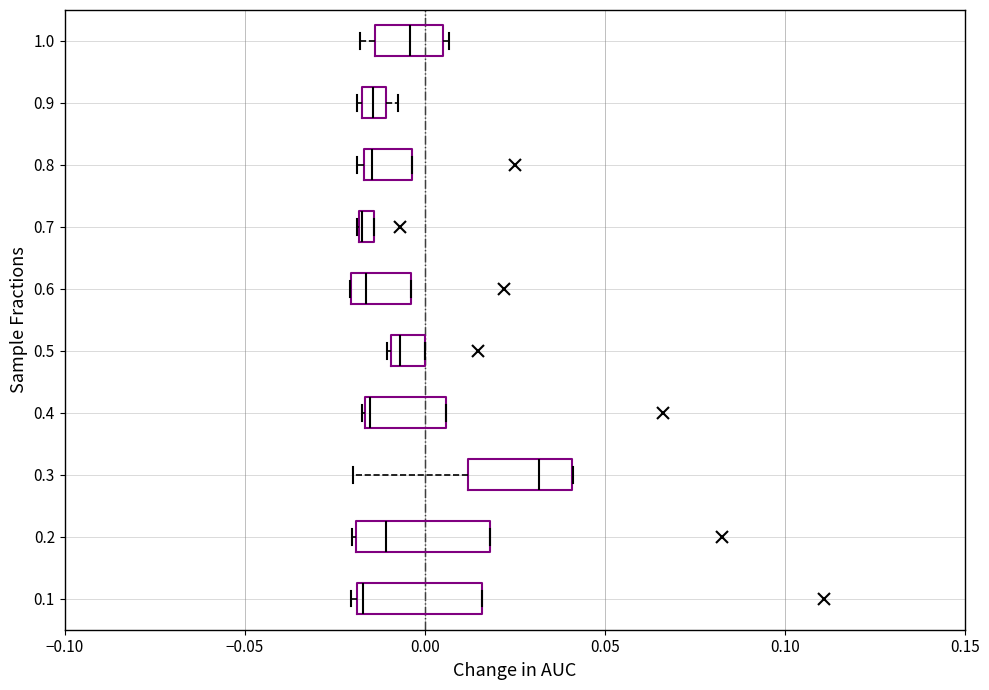

Where is the right edge of the box at y = 0.7 on the x-axis? The values are not printed on the chart, so give them approximately, as read against the axis.

-0.015